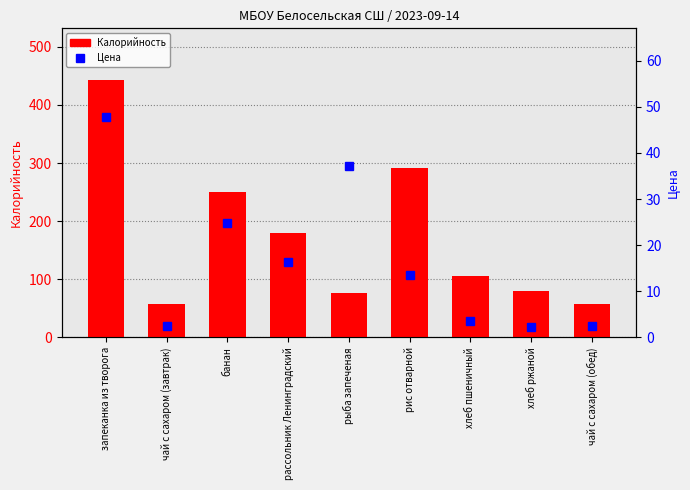

Which series has the largest total across all categories?

Калорийность